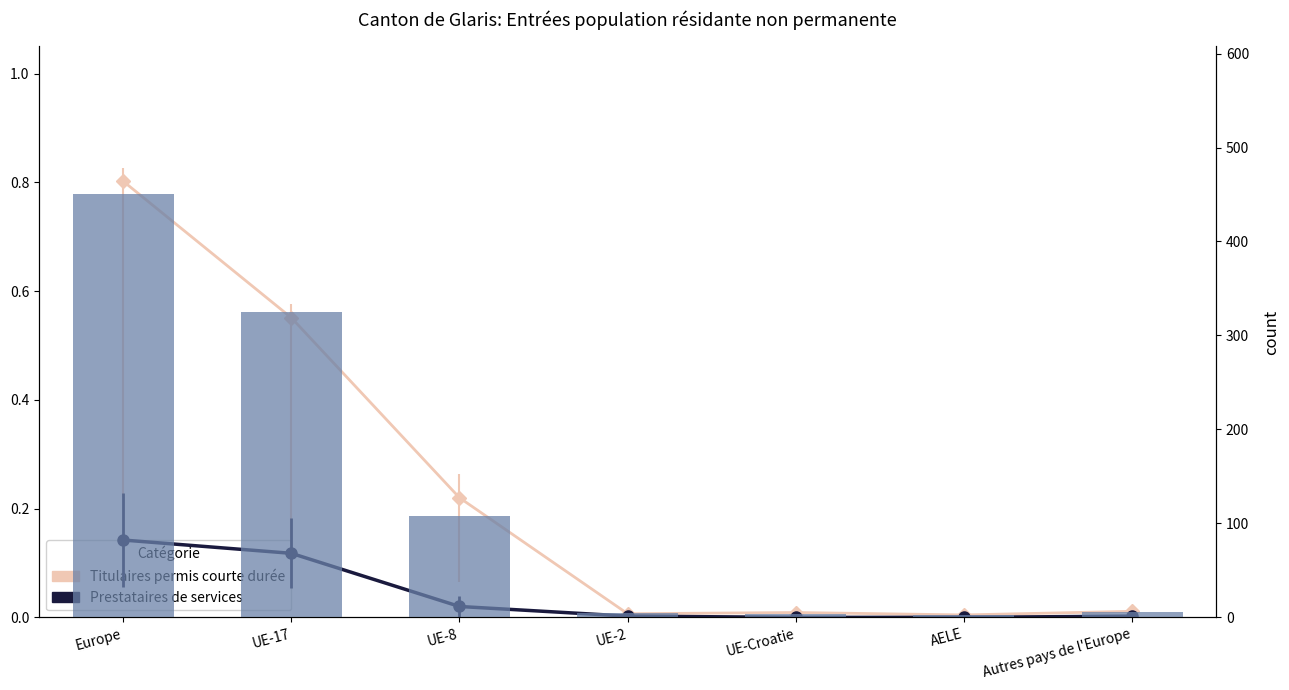

Reading left to right, list all the values displayed in this chart.

Europe=450	UE-17=325	UE-8=108	UE-2=5	UE-Croatie=4	AELE=2	Autres pays de l'Europe=6